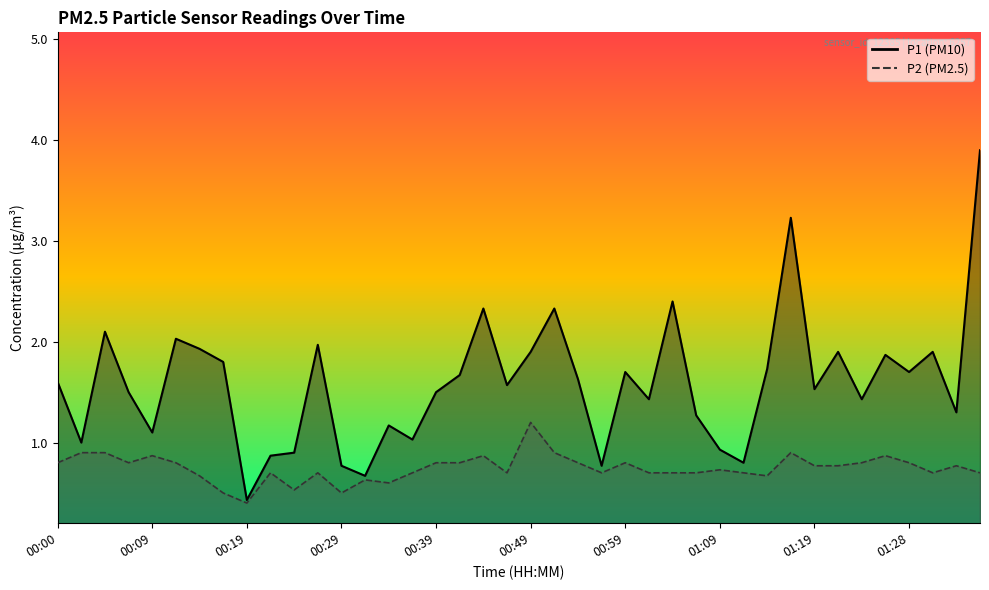

Reading left to right, list all the values displayed in this chart.

P1: 00:00=1.6	00:02=1.0	00:05=2.1	00:07=1.5	00:09=1.1	00:12=2.0	00:14=1.9	00:17=1.8	00:19=0.4	00:22=0.9	00:24=0.9	00:27=2.0	00:29=0.8	00:32=0.7	00:34=1.2	00:36=1.0	00:39=1.5	00:41=1.7	00:44=2.3	00:46=1.6	00:49=1.9	00:51=2.3	00:54=1.6	00:56=0.8	00:59=1.7	01:01=1.4	01:04=2.4	01:06=1.3	01:09=0.9	01:11=0.8	01:14=1.7	01:16=3.2	01:19=1.5	01:21=1.9	01:24=1.4	01:26=1.9	01:28=1.7	01:31=1.9	01:33=1.3	01:36=3.9
P2: 00:00=0.8	00:02=0.9	00:05=0.9	00:07=0.8	00:09=0.9	00:12=0.8	00:14=0.7	00:17=0.5	00:19=0.4	00:22=0.7	00:24=0.5	00:27=0.7	00:29=0.5	00:32=0.6	00:34=0.6	00:36=0.7	00:39=0.8	00:41=0.8	00:44=0.9	00:46=0.7	00:49=1.2	00:51=0.9	00:54=0.8	00:56=0.7	00:59=0.8	01:01=0.7	01:04=0.7	01:06=0.7	01:09=0.7	01:11=0.7	01:14=0.7	01:16=0.9	01:19=0.8	01:21=0.8	01:24=0.8	01:26=0.9	01:28=0.8	01:31=0.7	01:33=0.8	01:36=0.7